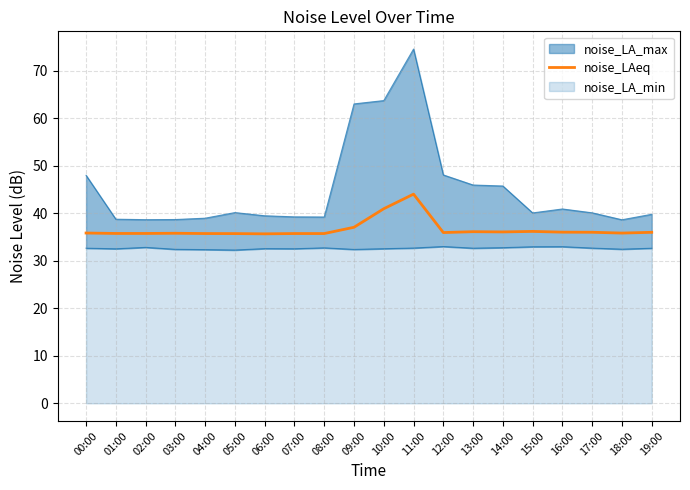

What is the approximate value at 17:00?

36.0